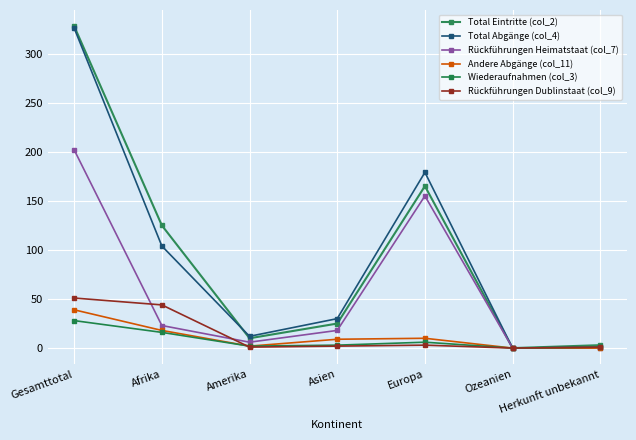

Count the number of data series in this chart.

6